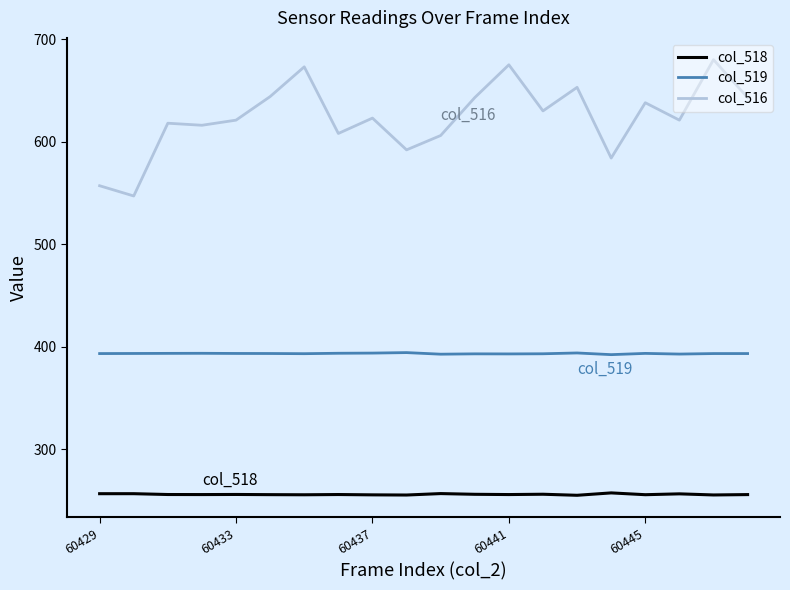

Which series has the largest total across all categories?

col_516